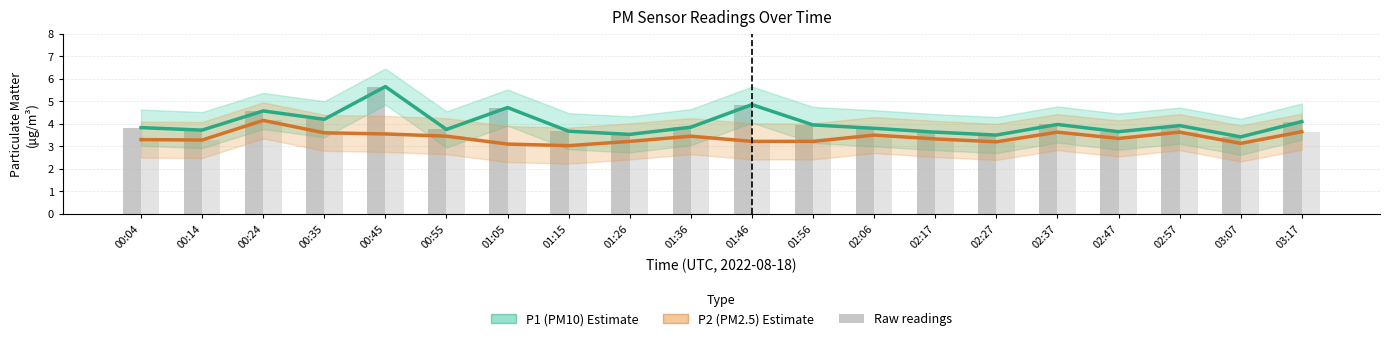

At 02:57, list the series in order from smallest to largest.

P2 (PM2.5) Estimate, P1 (PM10) Estimate